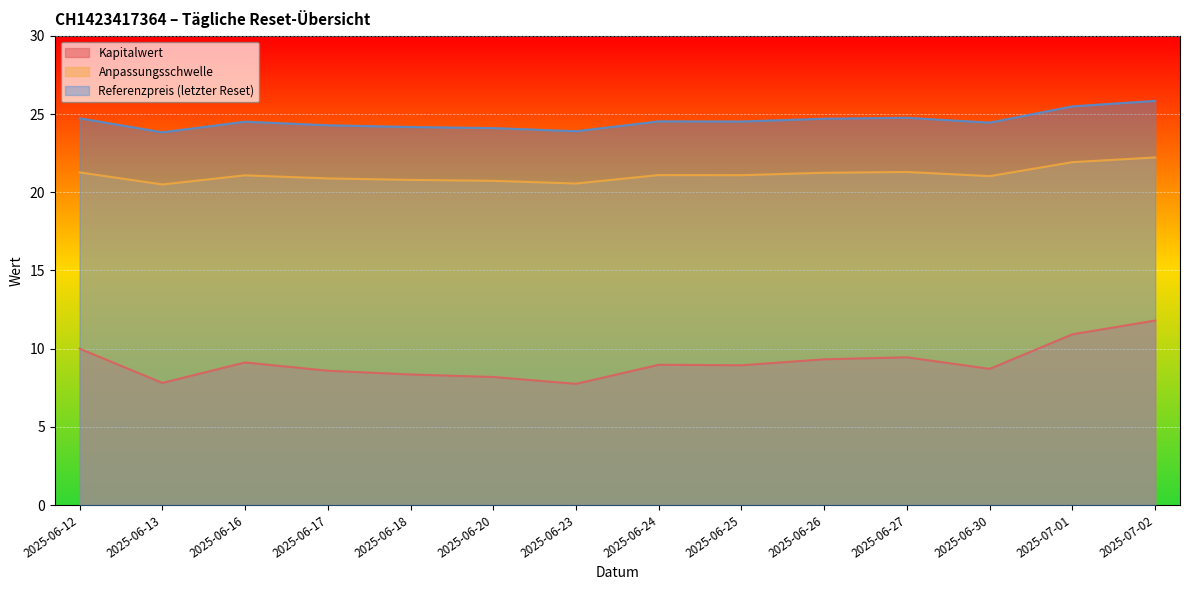

At which label does Anpassungsschwelle first exceed 21?

2025-06-12